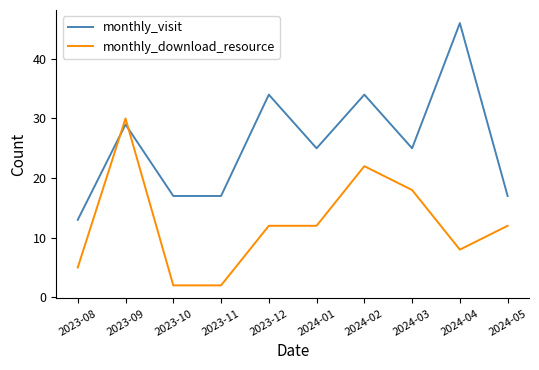

At how many categories does at least one series exceed 10?

10